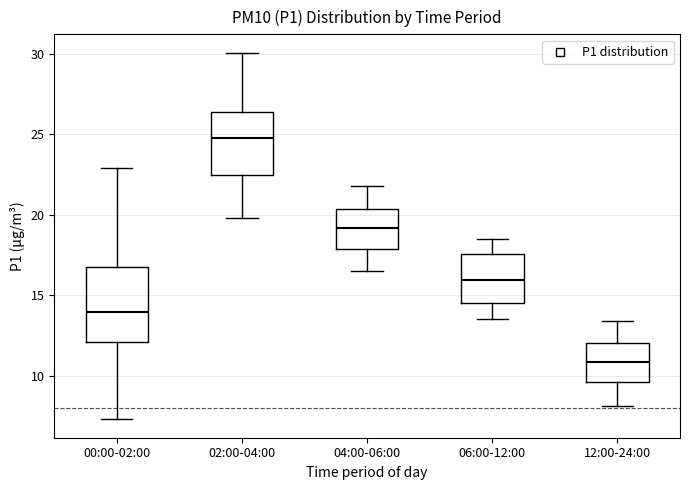

Which box's median line is the lowest?

12:00-24:00